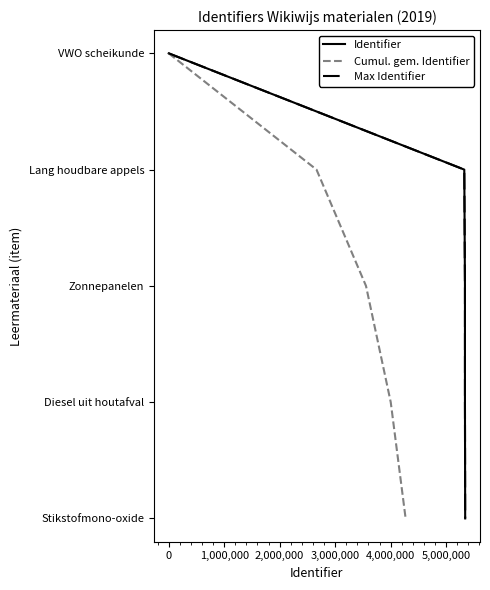

True or false: Cumul. gem. Identifier and Identifier intersect in this chart.

False